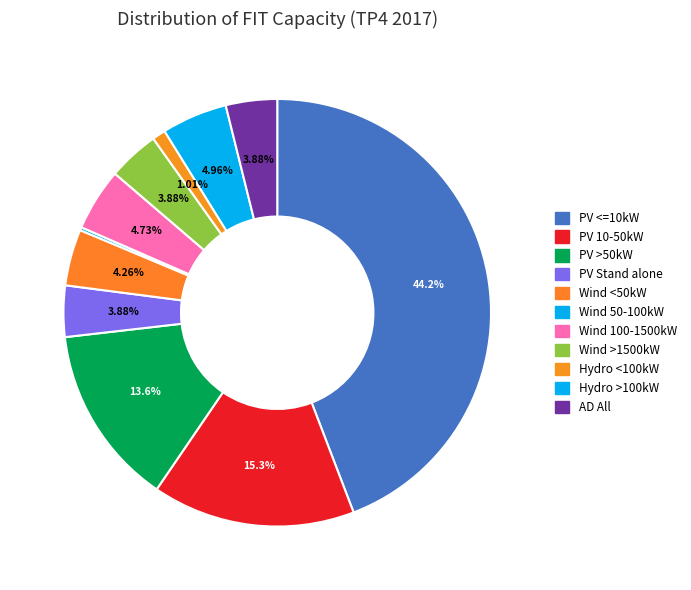

Do PV >50kW and Wind <50kW together represent more than half of the pie?

No